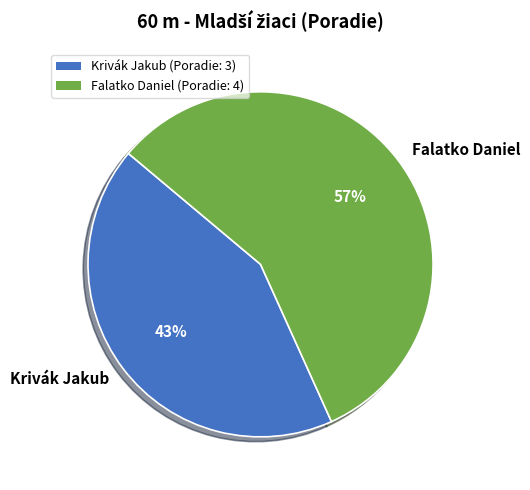

Which slice is the largest?

Falatko Daniel